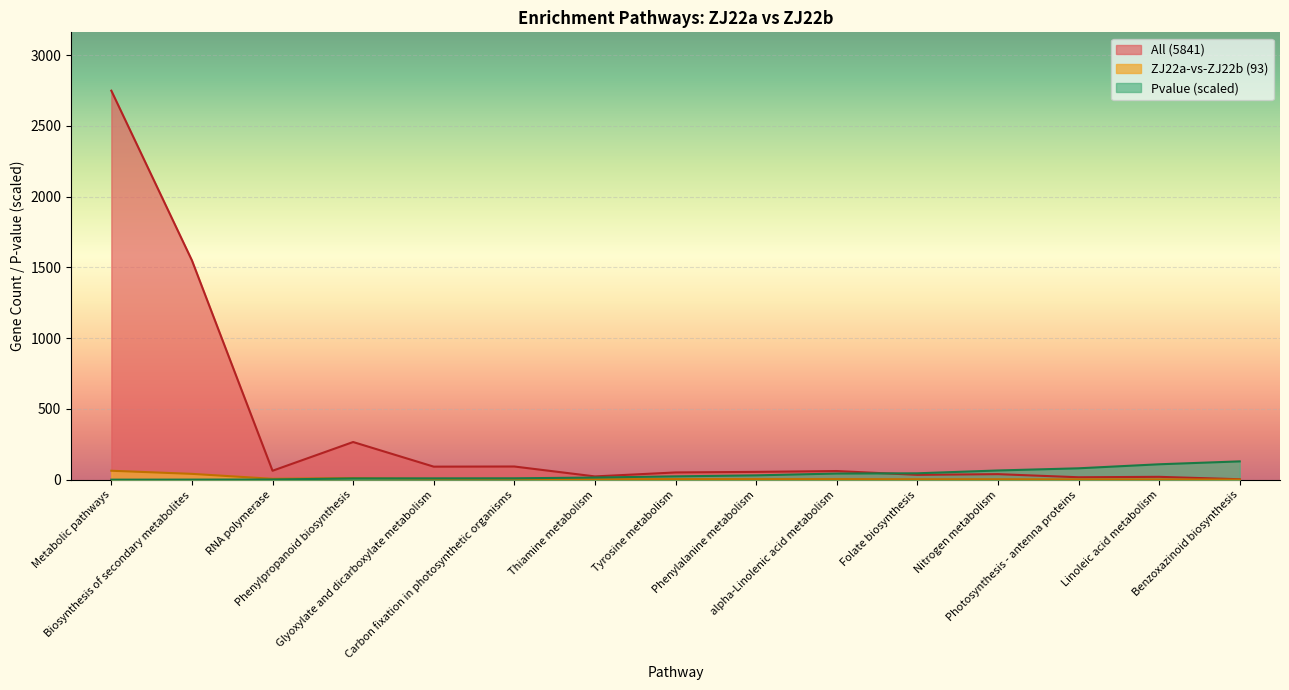

How many lines are shown in the chart?

3